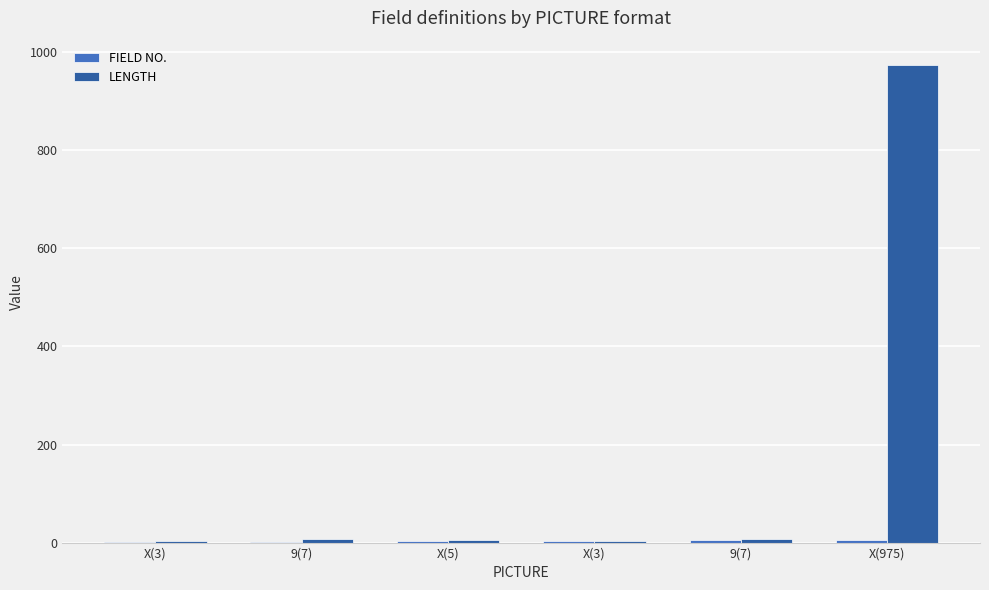

At which label does FIELD NO. first exceed 4?

9(7)